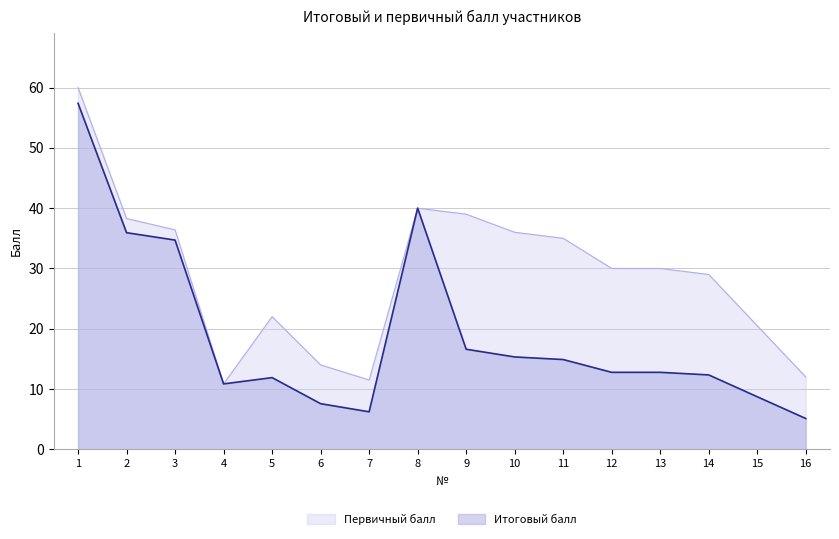

True or false: Первичный балл and Итоговый балл intersect in this chart.

False